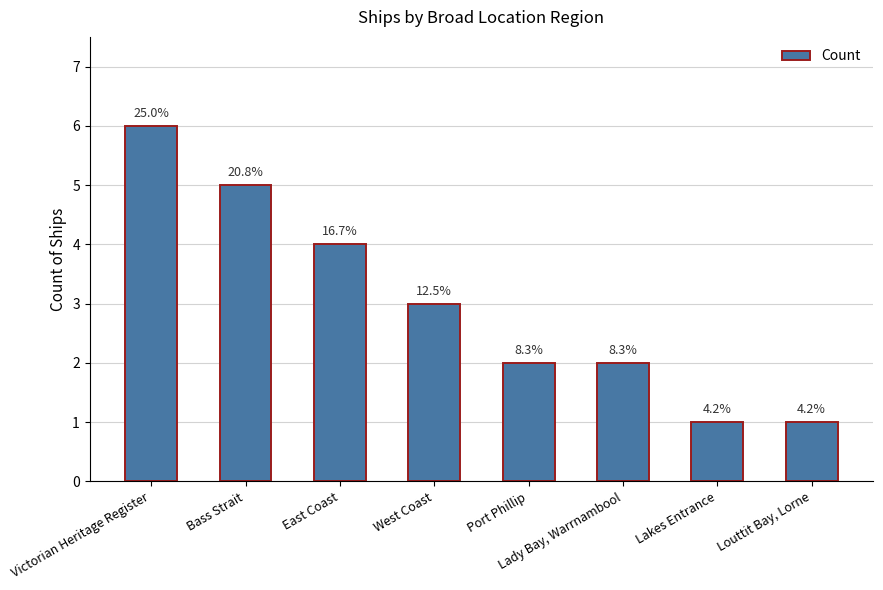

Are the bars horizontal?

No